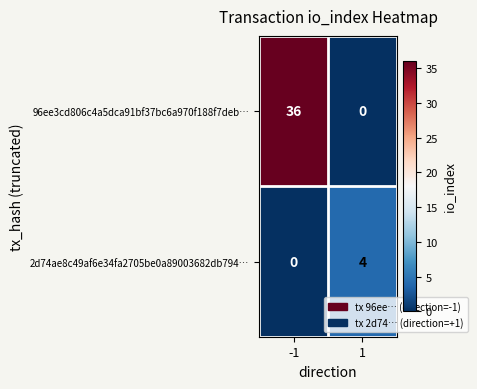

How many categories are shown in the chart?

2